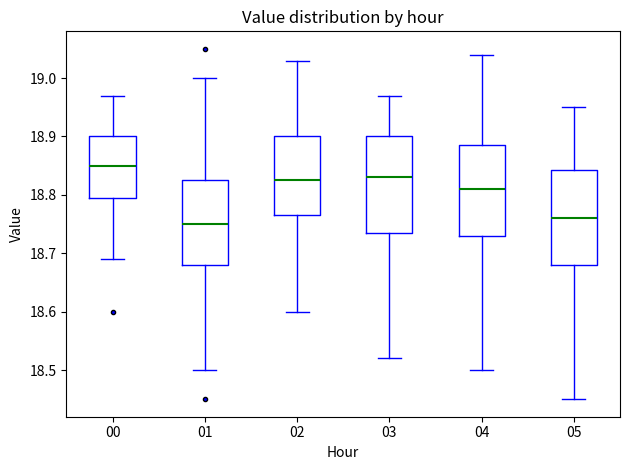

Reading left to right, transcribe this box plot: for each box, give where its median line is, the range the box spans, and where its two whiskers end, as read against the y-axis. The values are not printed on the chart, so give them approximately, as read against the axis.

00: median 18.85, box 18.80 to 18.90, whiskers 18.69 to 18.97
01: median 18.75, box 18.68 to 18.83, whiskers 18.50 to 19.00
02: median 18.83, box 18.77 to 18.90, whiskers 18.60 to 19.03
03: median 18.83, box 18.74 to 18.90, whiskers 18.52 to 18.97
04: median 18.81, box 18.73 to 18.89, whiskers 18.50 to 19.04
05: median 18.76, box 18.68 to 18.84, whiskers 18.45 to 18.95